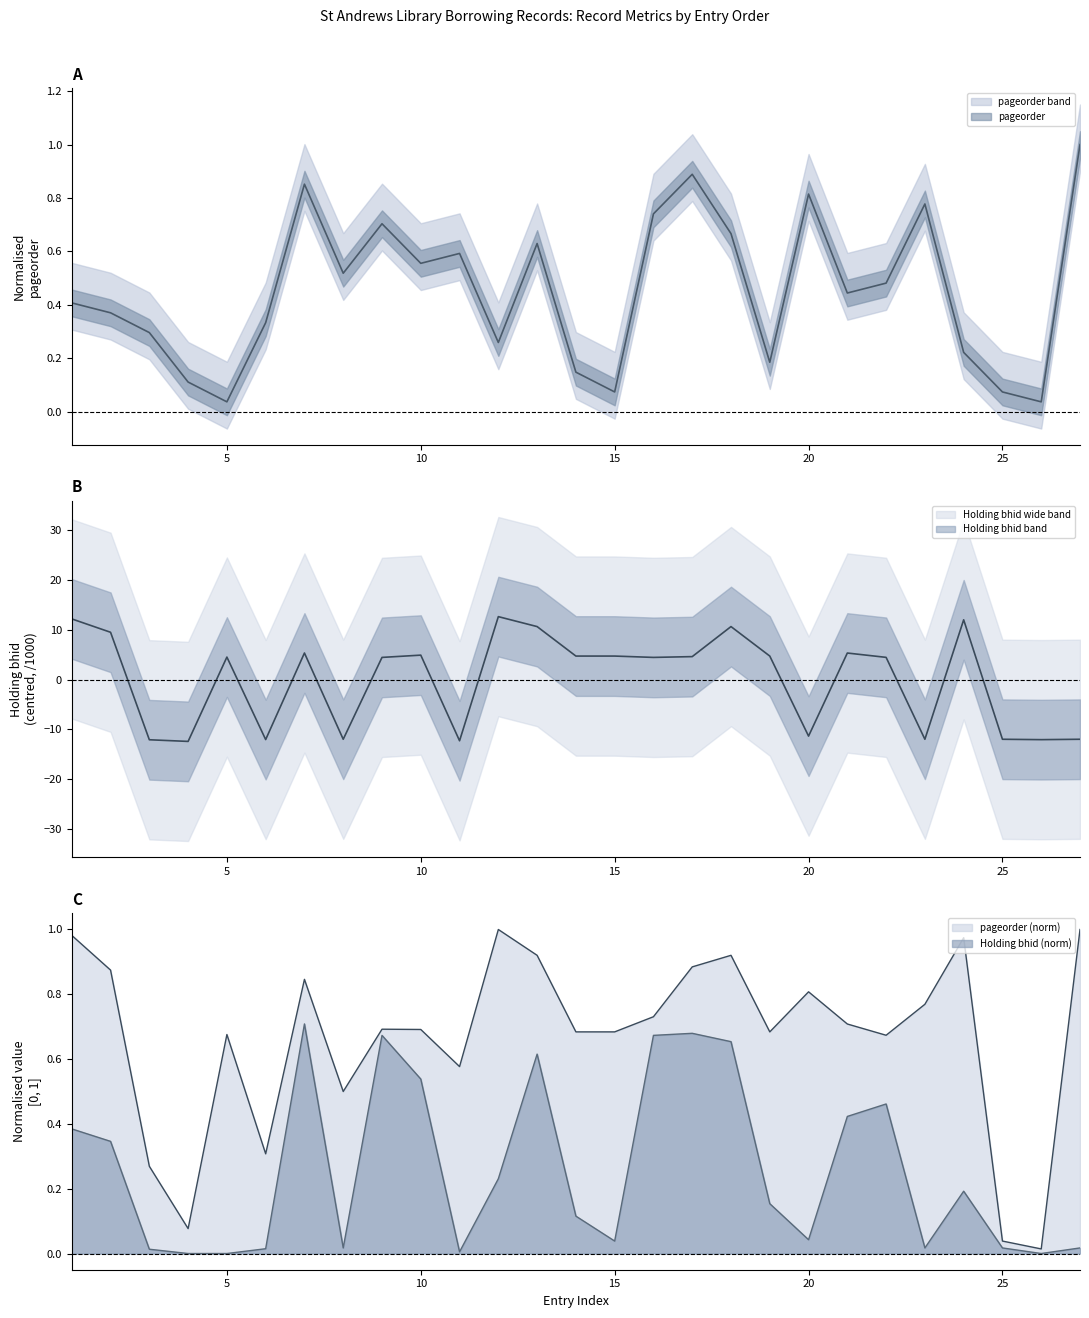

Reading left to right, list all the values displayed in this chart.

pageorder: 1=0.4	2=0.4	3=0.3	4=0.1	5=0.0	6=0.3	7=0.9	8=0.5	9=0.7	10=0.6	11=0.6	12=0.3	13=0.6	14=0.1	15=0.1	16=0.7	17=0.9	18=0.7	19=0.2	20=0.8	21=0.4	22=0.5	23=0.8	24=0.2	25=0.1	26=0.0	27=1.0
Holding bhid: 1=12.2	2=9.5	3=-12.1	4=-12.4	5=4.5	6=-12.0	7=5.3	8=-12.0	9=4.5	10=4.9	11=-12.3	12=12.6	13=10.7	14=4.7	15=4.7	16=4.5	17=4.6	18=10.7	19=4.7	20=-11.3	21=5.3	22=4.5	23=-12.0	24=12.0	25=-12.0	26=-12.0	27=-12.0